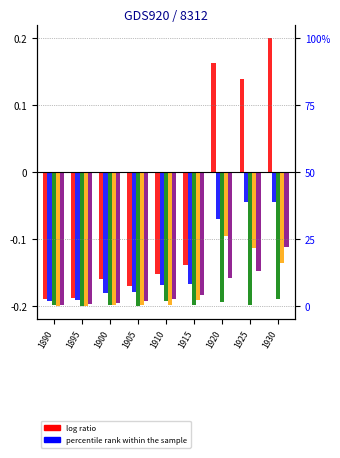

At which label does v first exceed 0?

1920